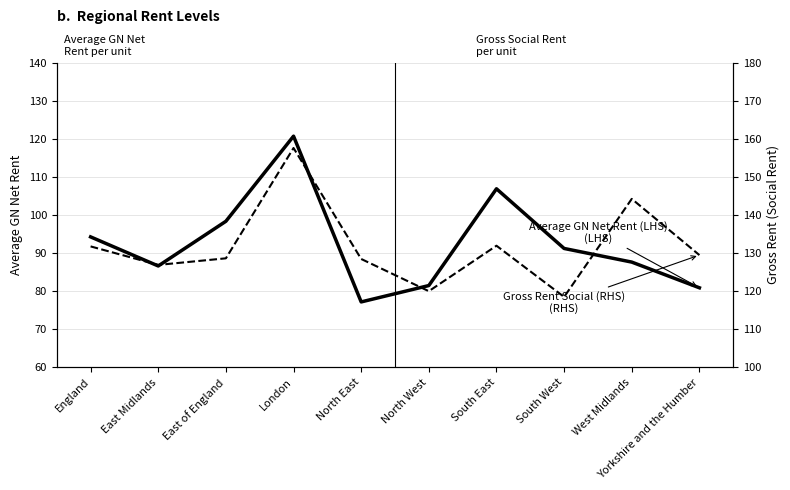

What is the label of the 4th point from the right?

South East